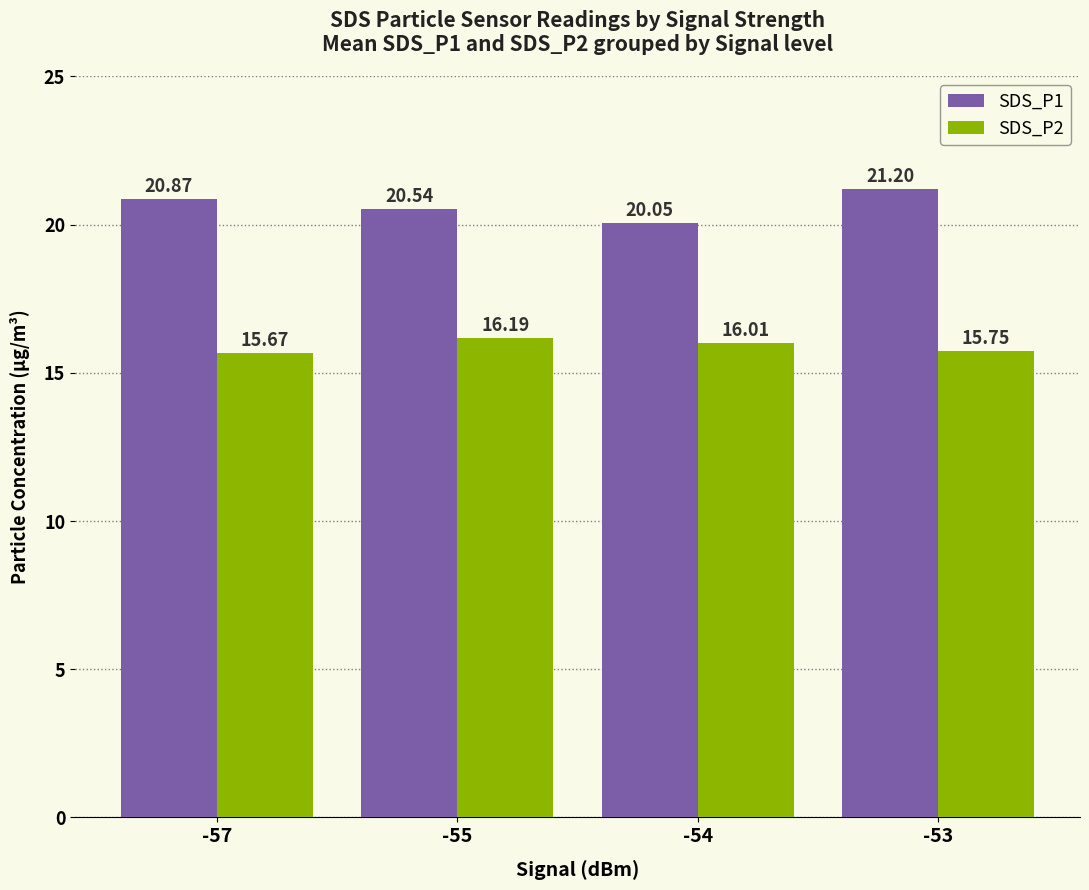

True or false: SDS_P1 has a value of 34.0 at -53.

False